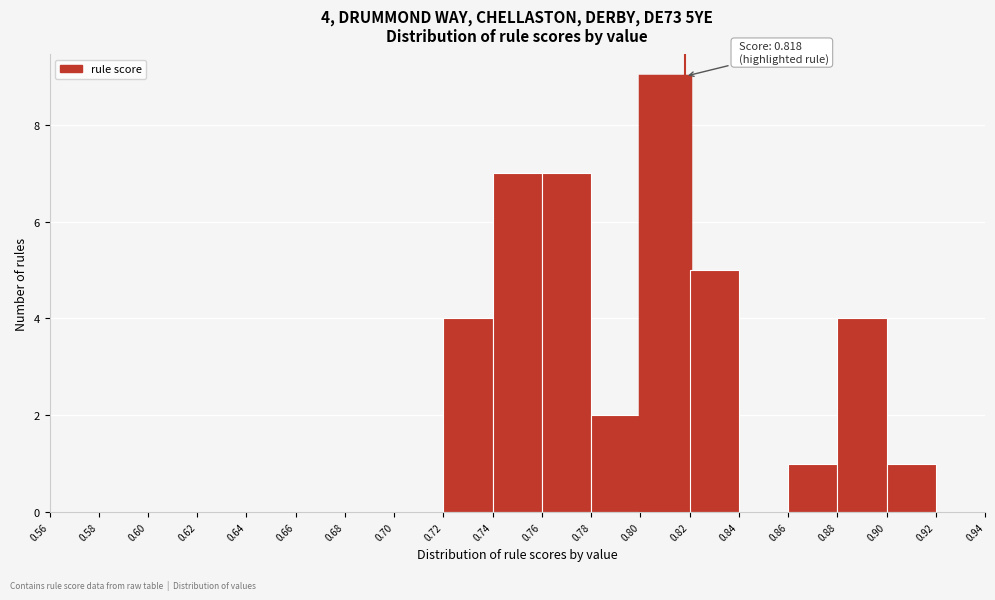

Over which range of the x-axis is the bar tallest?

0.80 to 0.82